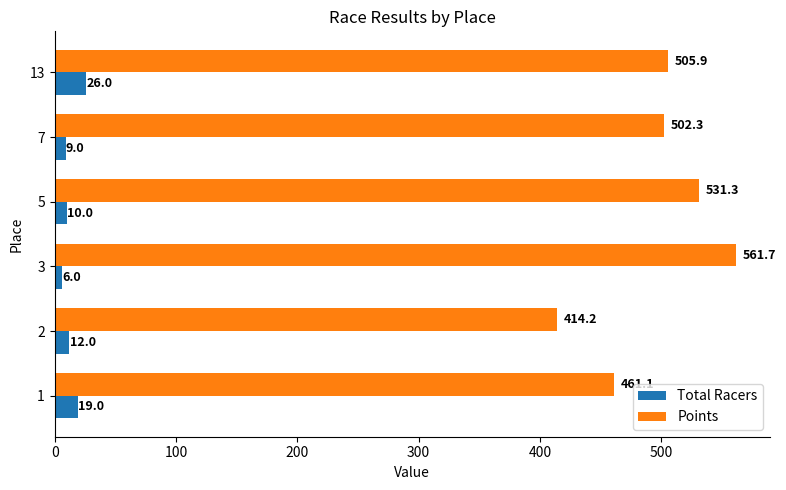

What is the difference between the maximum and second lowest values in the Total Racers series?

17.0